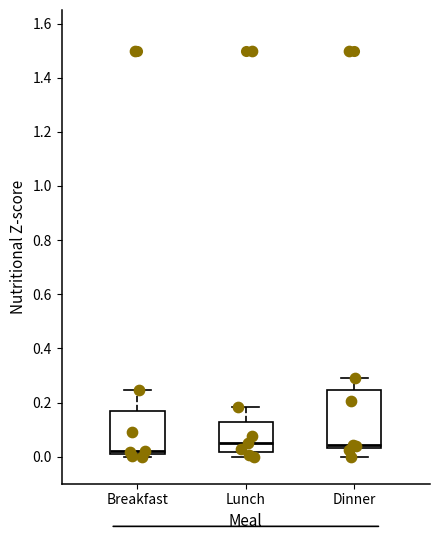

Reading left to right, read every box against the y-axis: the position of its median line, the range the box covers, and the ends of its whiskers. The values are not printed on the chart, so give them approximately, as read against the axis.

Breakfast: median 0.02 (just above the box's lower edge), box 0.02 to 0.16, whiskers 0.00 to 0.24
Lunch: median 0.06, box 0.02 to 0.12, whiskers 0.00 to 0.18
Dinner: median 0.04 (just above the box's lower edge), box 0.04 to 0.24, whiskers 0.00 to 0.28